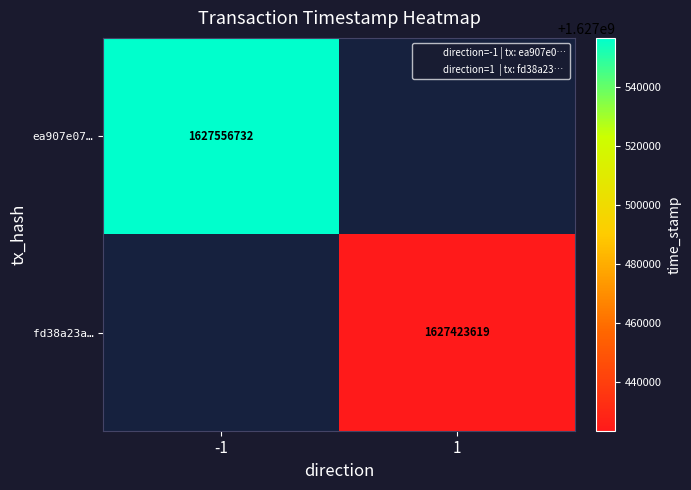

True or false: fd38a23a… has a value of 2235449102 at 1.

False